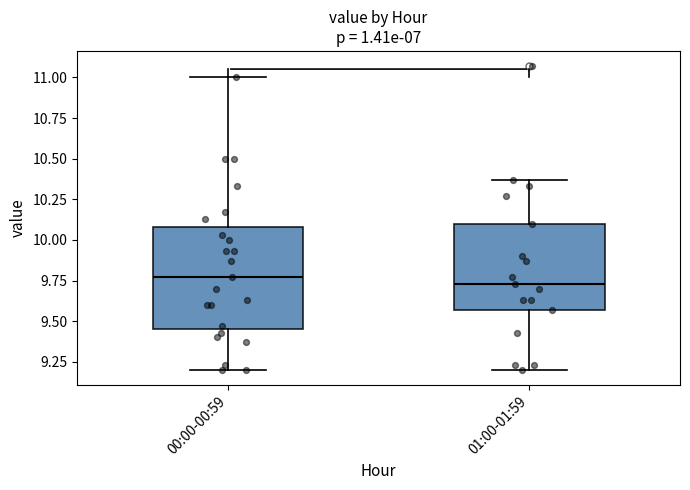

Comparing the boxes themselves (not the whiskers), which one is the tallest?

00:00-00:59